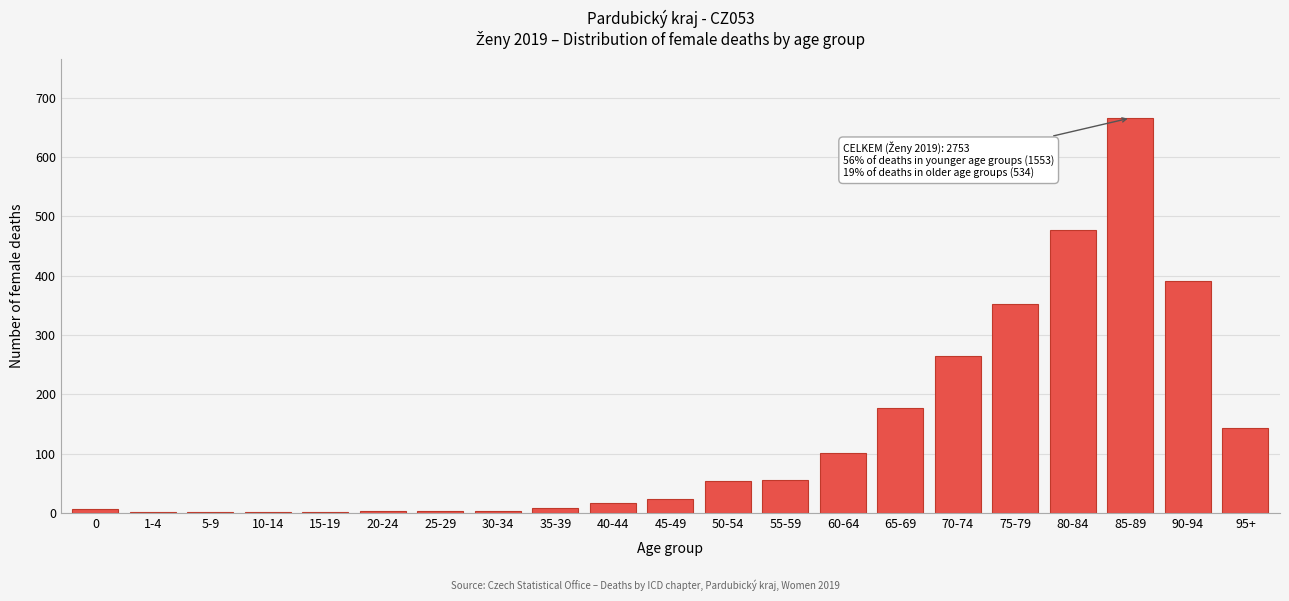

True or false: the data shows 1 at 15-19.

True